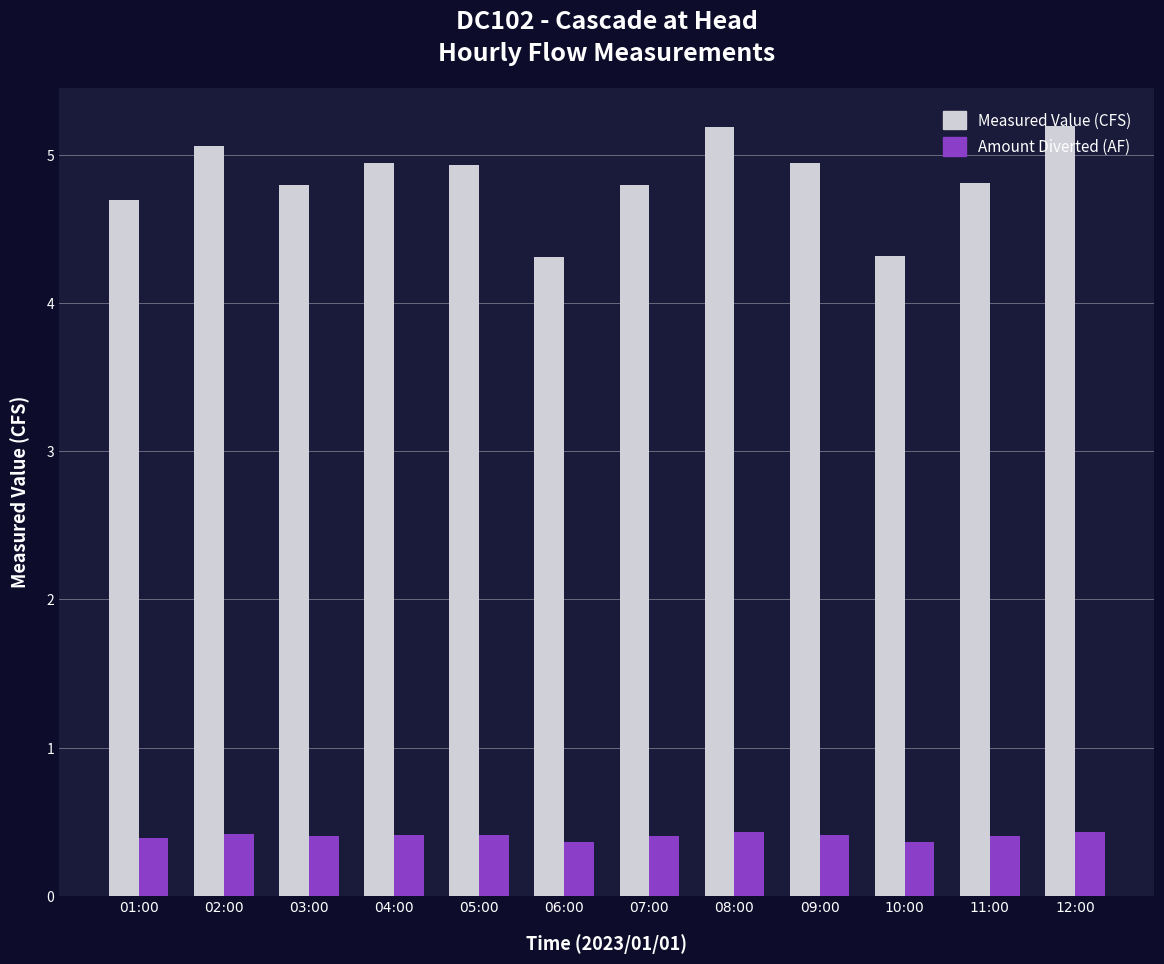

Which series has the largest total across all categories?

Measured Value (CFS)